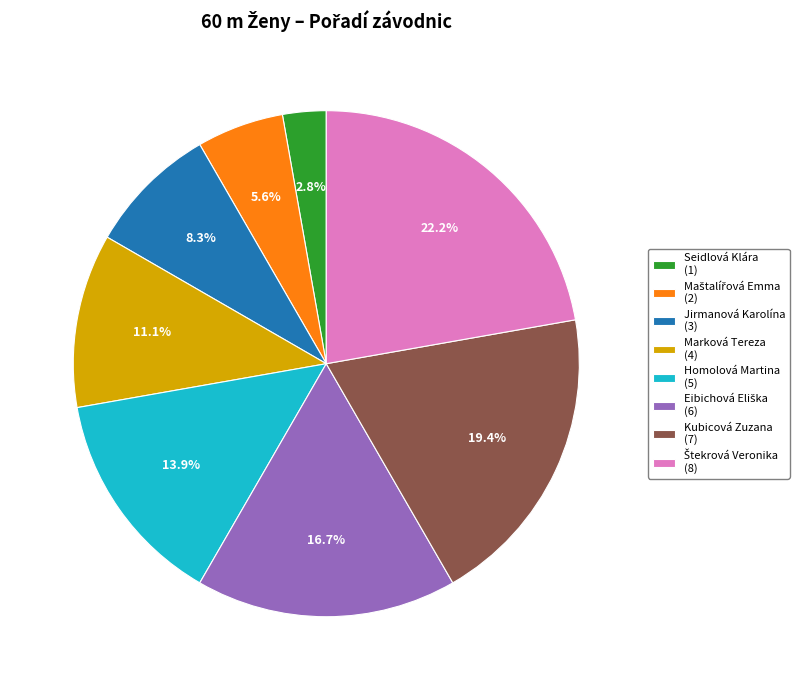

Is Homolová Martina (5) the majority of the pie?

No